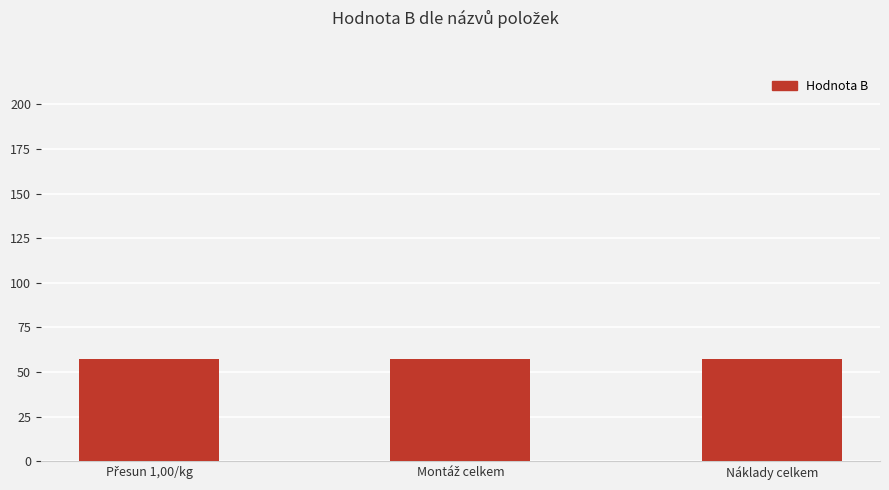

The chart shows a value of -31 at Zařízení: Dodávka, Montáž. True or false?

False